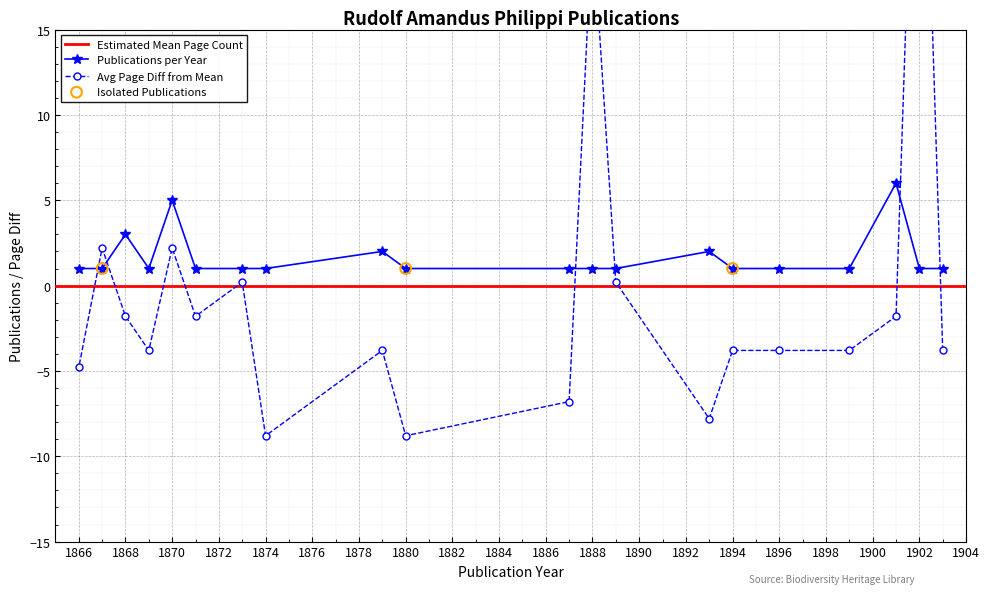

At which category is the sum across all series the highest?

1902